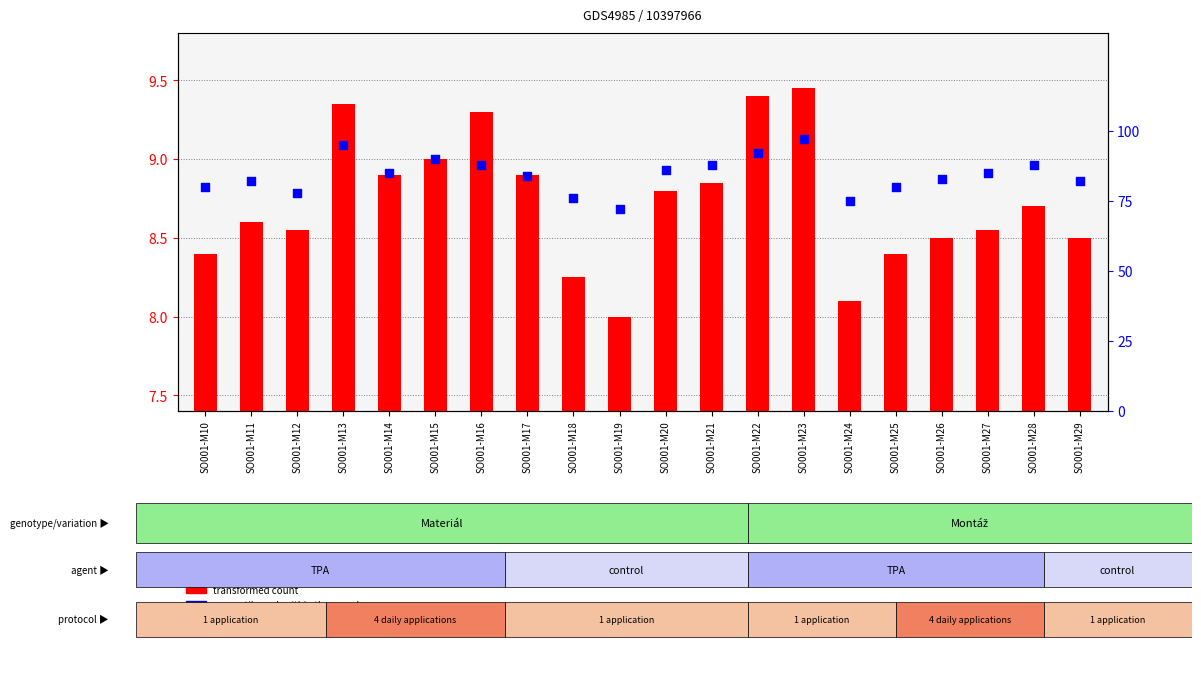

At which category is the sum across all series the highest?

SO001-M23